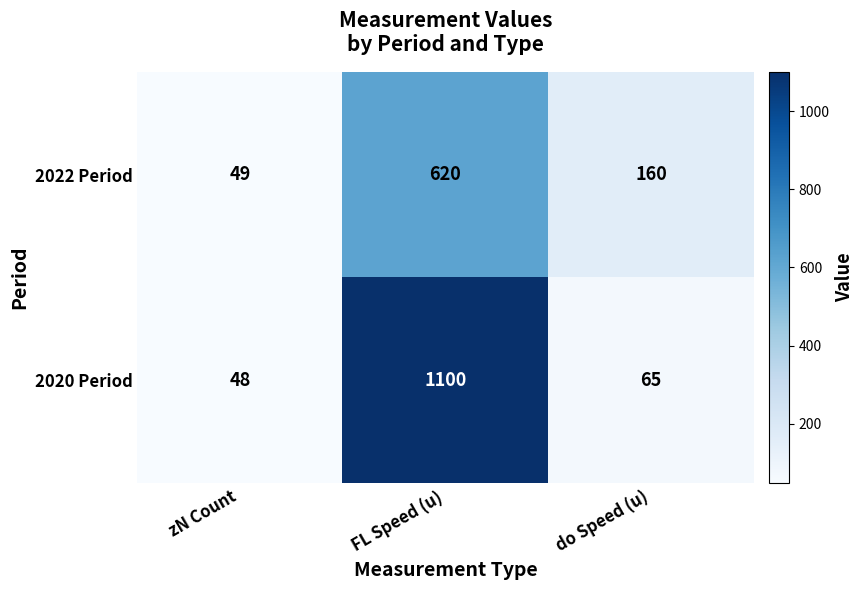

What is the sum of all 2022 Period values?

829